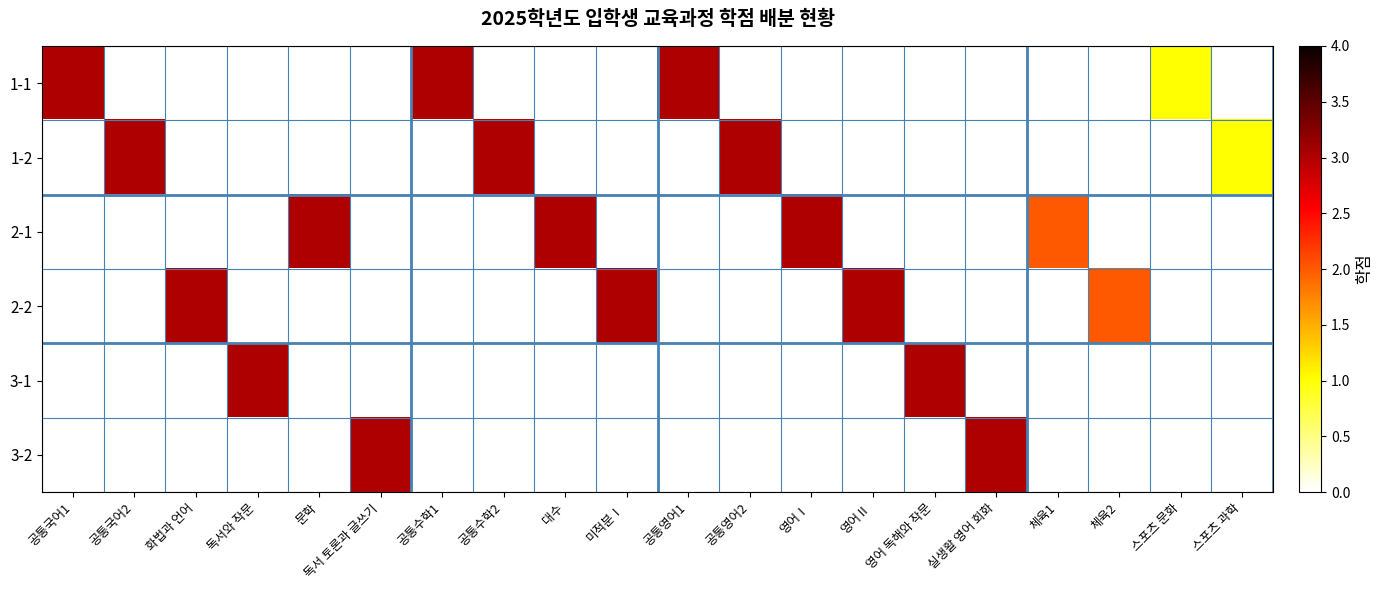

Reading right to left, what are all the values shown in this chart?

1-1: 스포츠 과학=0	스포츠 문화=1	체육2=0	체육1=0	실생활 영어 회화=0	영어 독해와 작문=0	영어Ⅱ=0	영어Ⅰ=0	공통영어2=0	공통영어1=3	미적분Ⅰ=0	대수=0	공통수학2=0	공통수학1=3	독서 토론과 글쓰기=0	문학=0	독서와 작문=0	화법과 언어=0	공통국어2=0	공통국어1=3
1-2: 스포츠 과학=1	스포츠 문화=0	체육2=0	체육1=0	실생활 영어 회화=0	영어 독해와 작문=0	영어Ⅱ=0	영어Ⅰ=0	공통영어2=3	공통영어1=0	미적분Ⅰ=0	대수=0	공통수학2=3	공통수학1=0	독서 토론과 글쓰기=0	문학=0	독서와 작문=0	화법과 언어=0	공통국어2=3	공통국어1=0
2-1: 스포츠 과학=0	스포츠 문화=0	체육2=0	체육1=2	실생활 영어 회화=0	영어 독해와 작문=0	영어Ⅱ=0	영어Ⅰ=3	공통영어2=0	공통영어1=0	미적분Ⅰ=0	대수=3	공통수학2=0	공통수학1=0	독서 토론과 글쓰기=0	문학=3	독서와 작문=0	화법과 언어=0	공통국어2=0	공통국어1=0
2-2: 스포츠 과학=0	스포츠 문화=0	체육2=2	체육1=0	실생활 영어 회화=0	영어 독해와 작문=0	영어Ⅱ=3	영어Ⅰ=0	공통영어2=0	공통영어1=0	미적분Ⅰ=3	대수=0	공통수학2=0	공통수학1=0	독서 토론과 글쓰기=0	문학=0	독서와 작문=0	화법과 언어=3	공통국어2=0	공통국어1=0
3-1: 스포츠 과학=0	스포츠 문화=0	체육2=0	체육1=0	실생활 영어 회화=0	영어 독해와 작문=3	영어Ⅱ=0	영어Ⅰ=0	공통영어2=0	공통영어1=0	미적분Ⅰ=0	대수=0	공통수학2=0	공통수학1=0	독서 토론과 글쓰기=0	문학=0	독서와 작문=3	화법과 언어=0	공통국어2=0	공통국어1=0
3-2: 스포츠 과학=0	스포츠 문화=0	체육2=0	체육1=0	실생활 영어 회화=3	영어 독해와 작문=0	영어Ⅱ=0	영어Ⅰ=0	공통영어2=0	공통영어1=0	미적분Ⅰ=0	대수=0	공통수학2=0	공통수학1=0	독서 토론과 글쓰기=3	문학=0	독서와 작문=0	화법과 언어=0	공통국어2=0	공통국어1=0